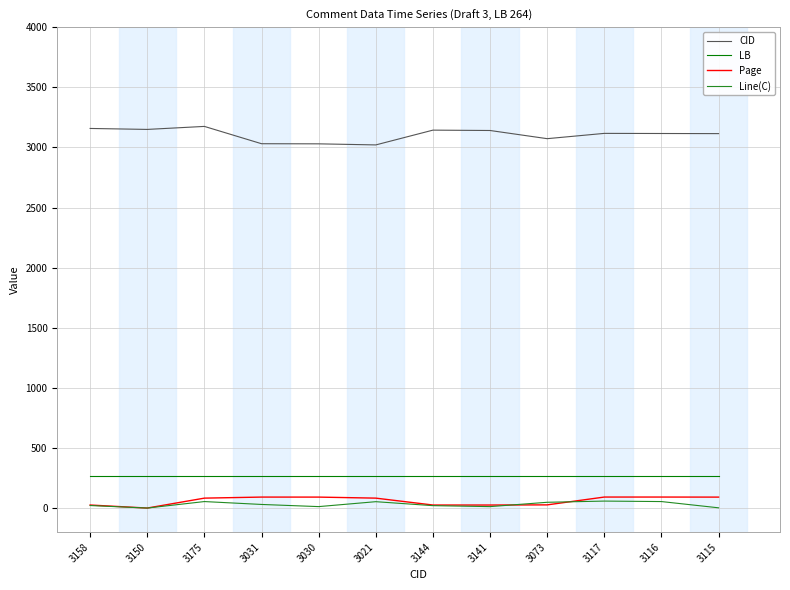

Which series has the largest total across all categories?

CID